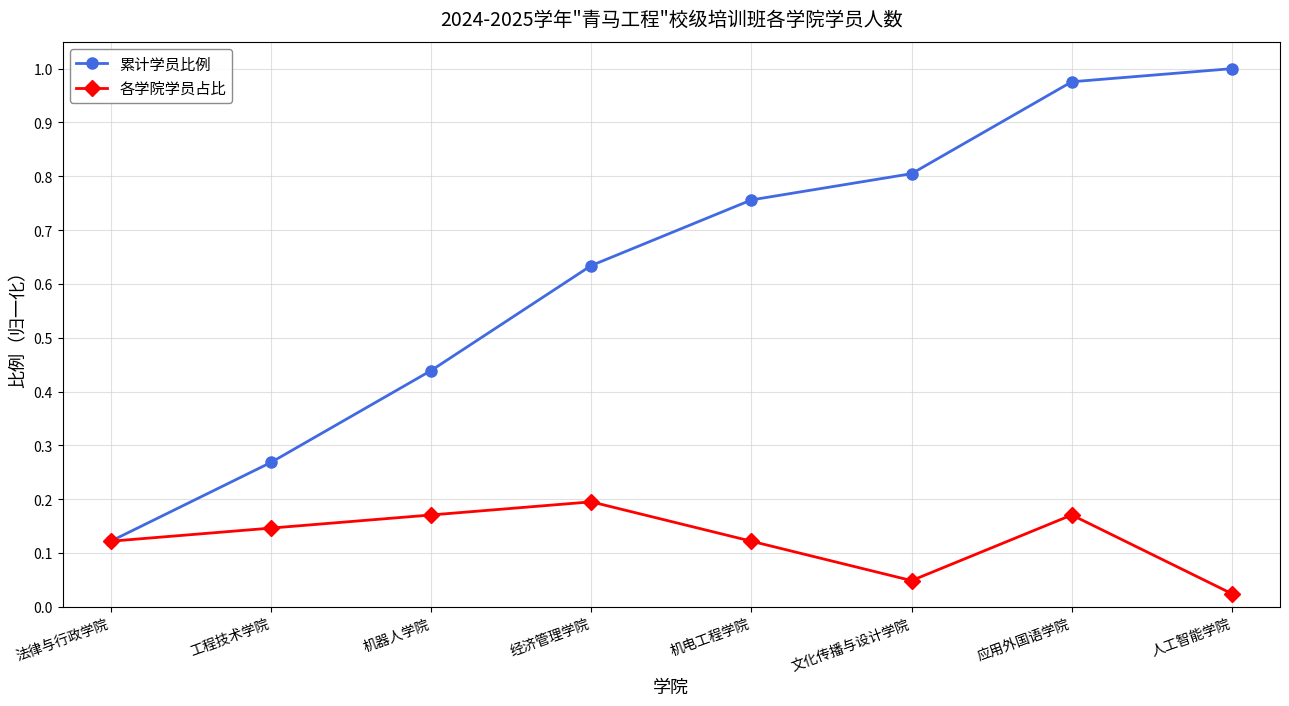

At which category does the chart reach its minimum across all series?

人工智能学院